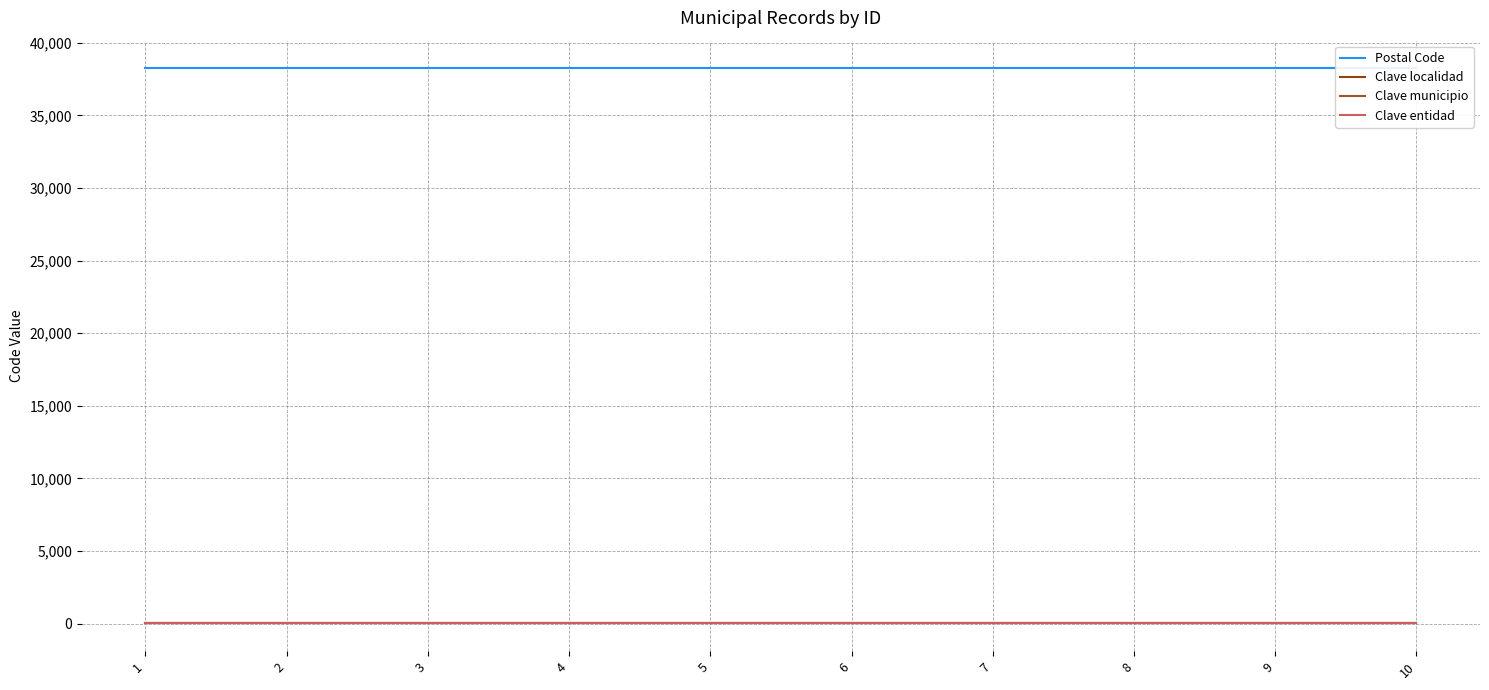

True or false: Clave municipio has a value of 35 at 10.

True